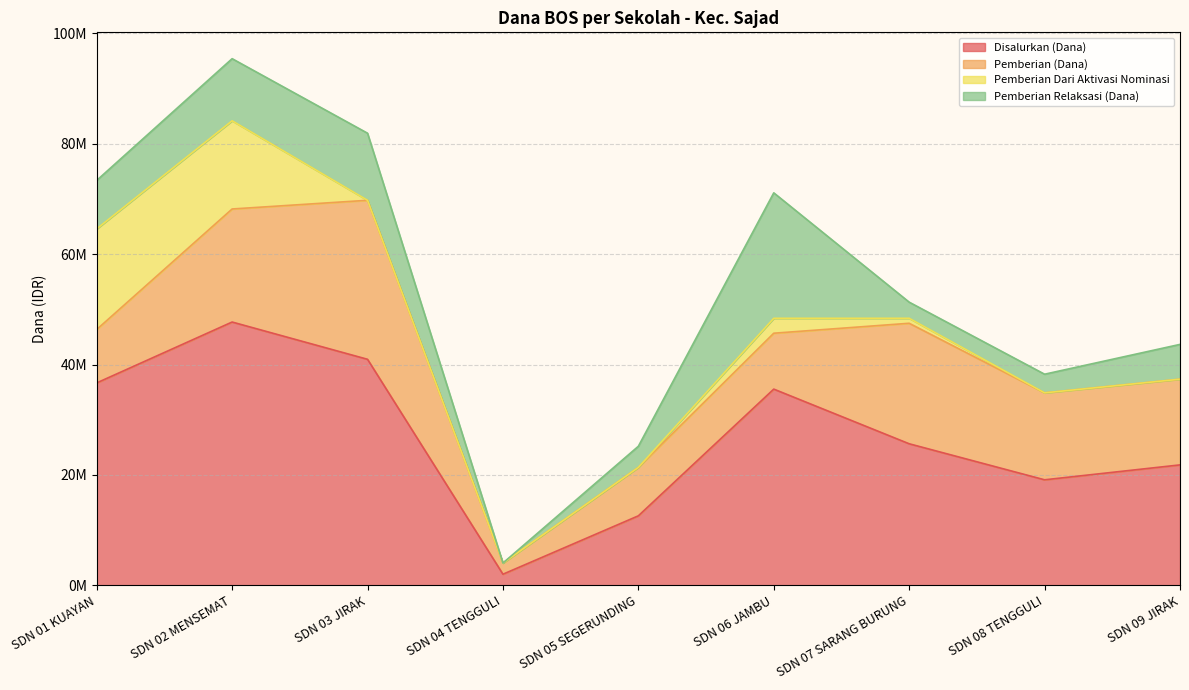

Does the chart have visible grid lines?

Yes